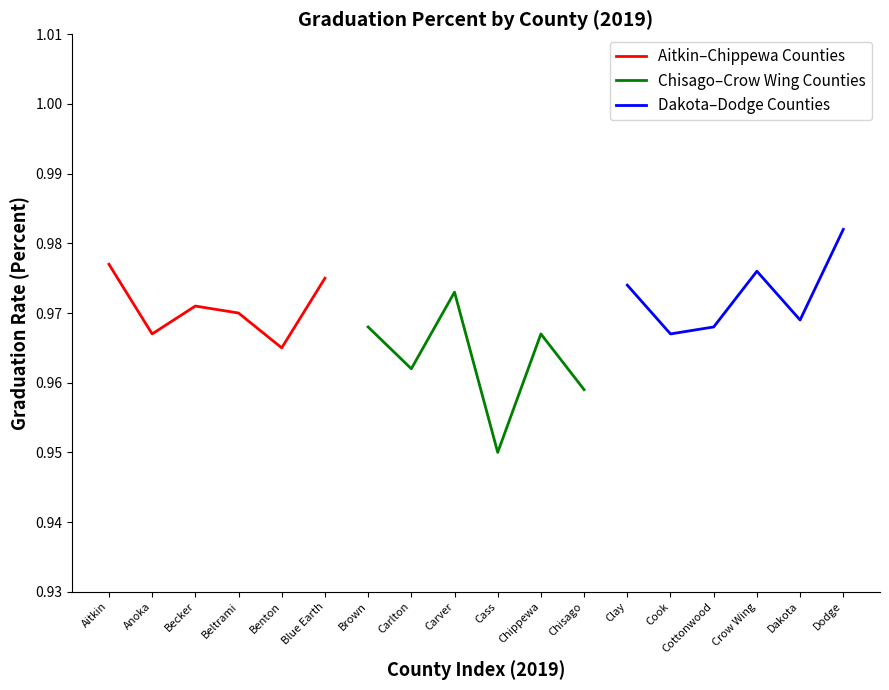

Where is Aitkin–Chippewa Counties nearest to the value 0?

Benton